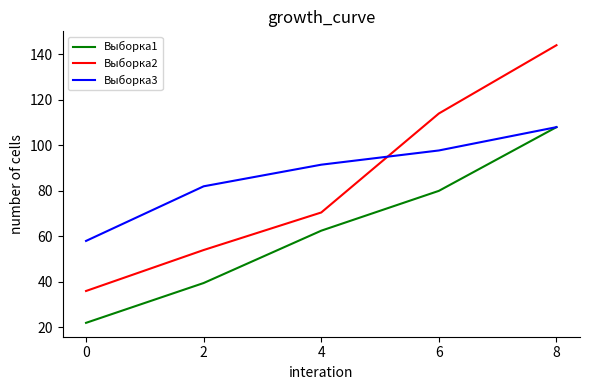

What is the minimum value shown in the chart?

22.0